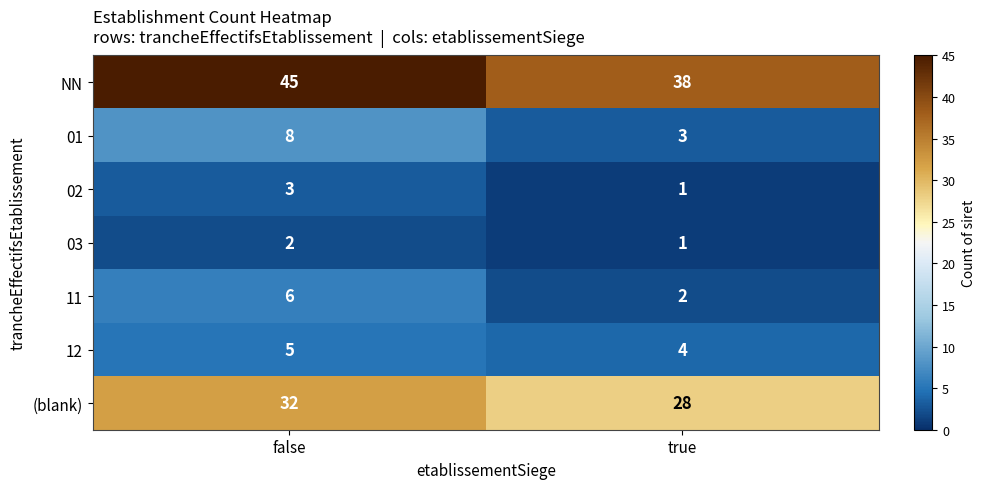

What is the sum of all NN values?

83